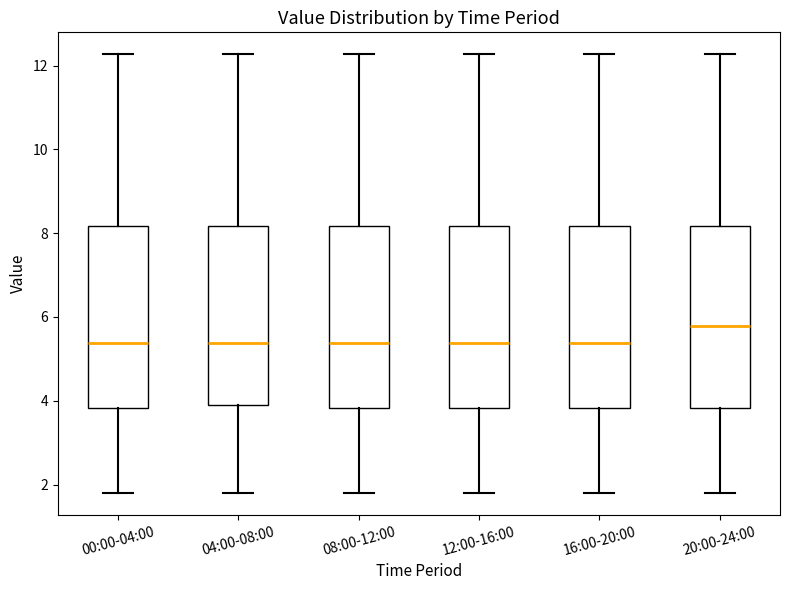

Reading left to right, transcribe this box plot: for each box, give where its median line is, the range the box spans, and where its two whiskers end, as read against the y-axis. The values are not printed on the chart, so give them approximately, as read against the axis.

00:00-04:00: median 5.4, box 3.8 to 8.2, whiskers 1.8 to 12.2
04:00-08:00: median 5.4, box 4.0 to 8.2, whiskers 1.8 to 12.2
08:00-12:00: median 5.4, box 3.8 to 8.2, whiskers 1.8 to 12.2
12:00-16:00: median 5.4, box 3.8 to 8.2, whiskers 1.8 to 12.2
16:00-20:00: median 5.4, box 3.8 to 8.2, whiskers 1.8 to 12.2
20:00-24:00: median 5.8, box 3.8 to 8.2, whiskers 1.8 to 12.2